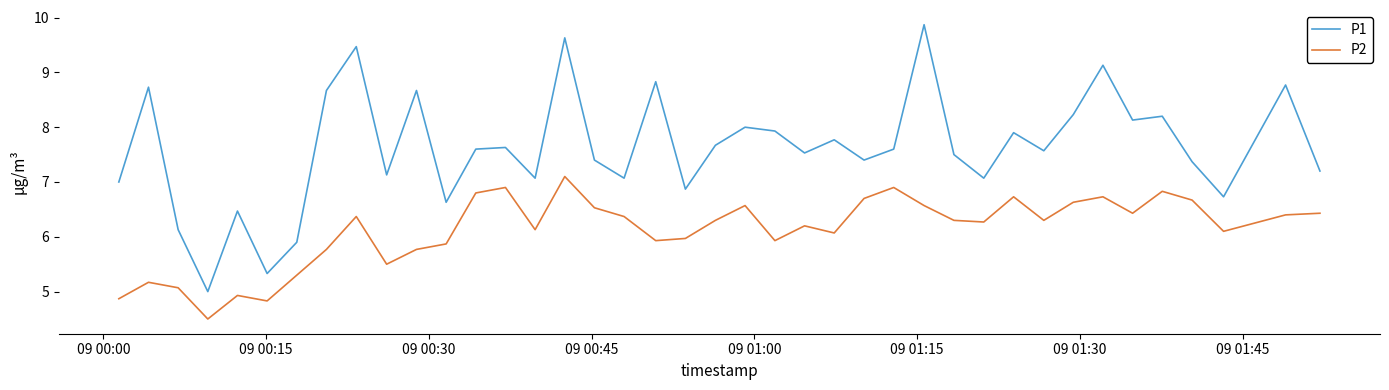

What is the smallest value displayed?

4.5